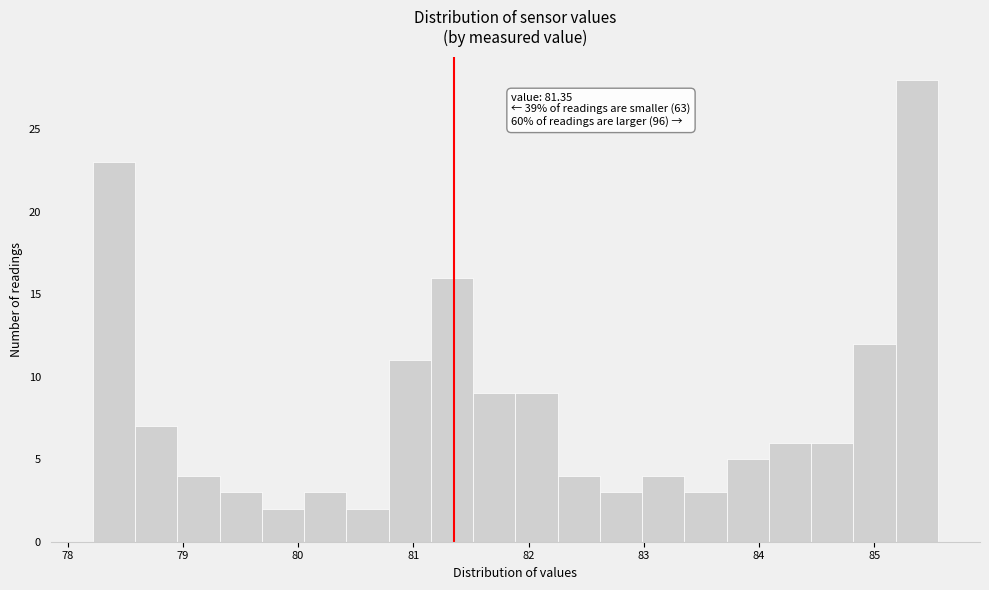

Around what value on the x-axis is the tallest bar? Give the approximate position of its centre, as read against the axis.

85.4